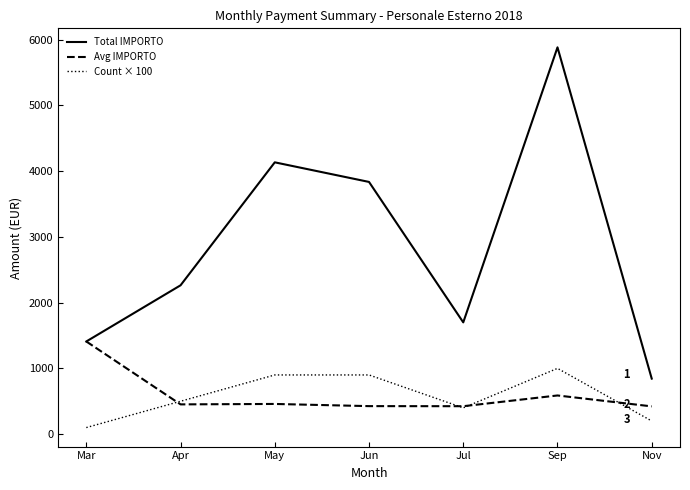

Which series has the largest total across all categories?

Total IMPORTO